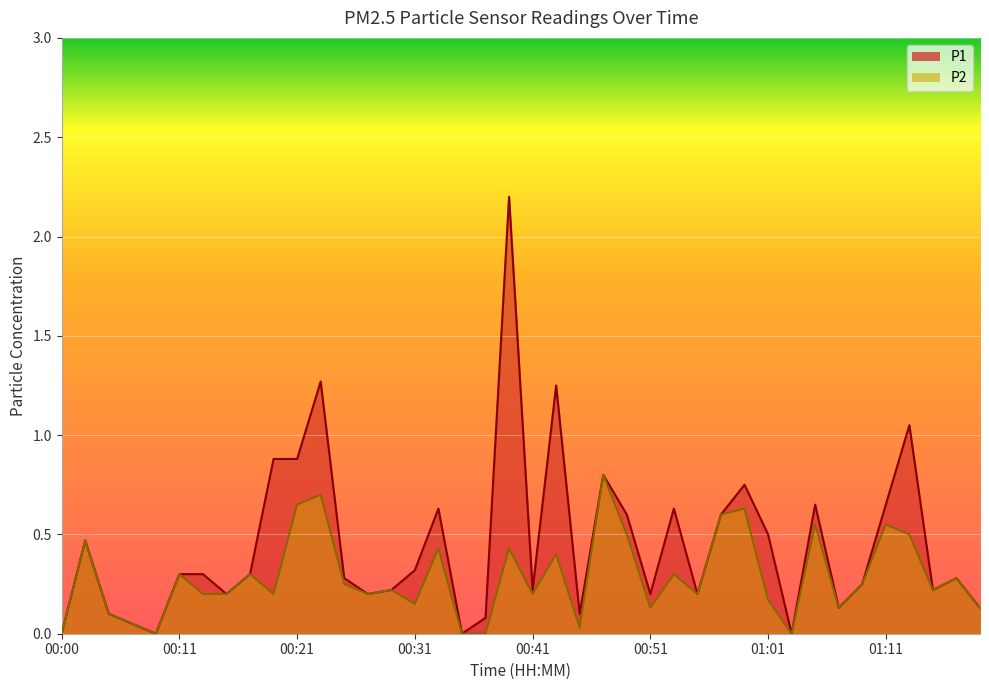

True or false: P1 line has more than 2 points higher than both neighbors.

True